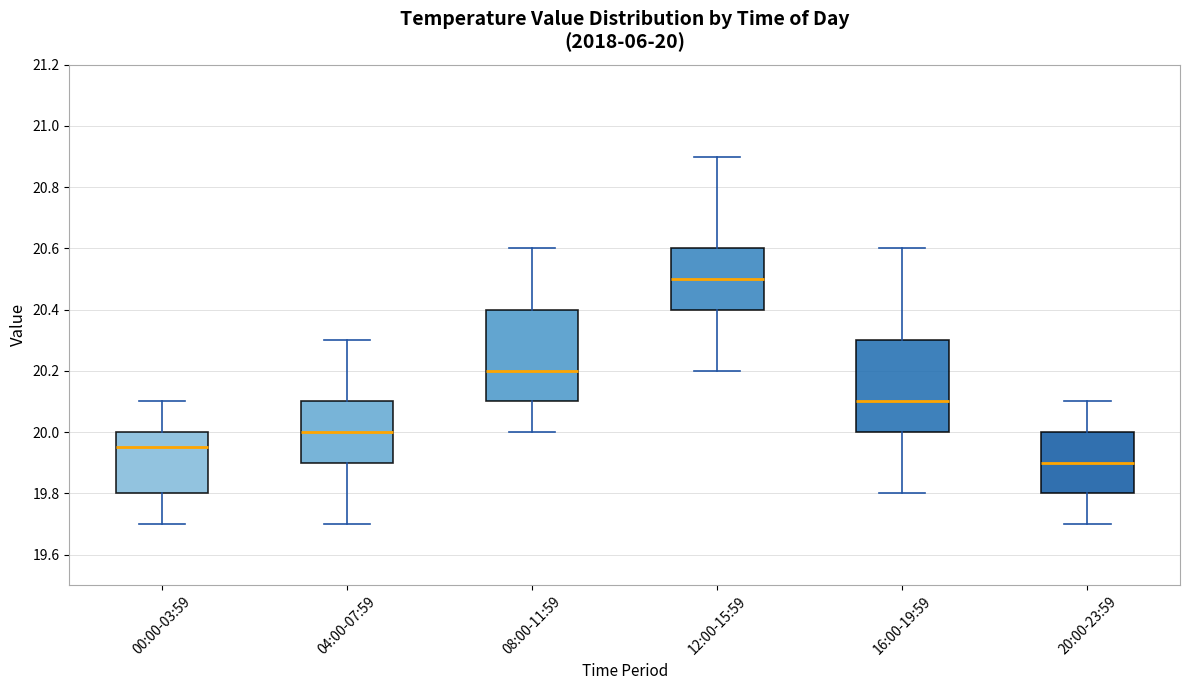

Which box has the highest median line?

12:00-15:59